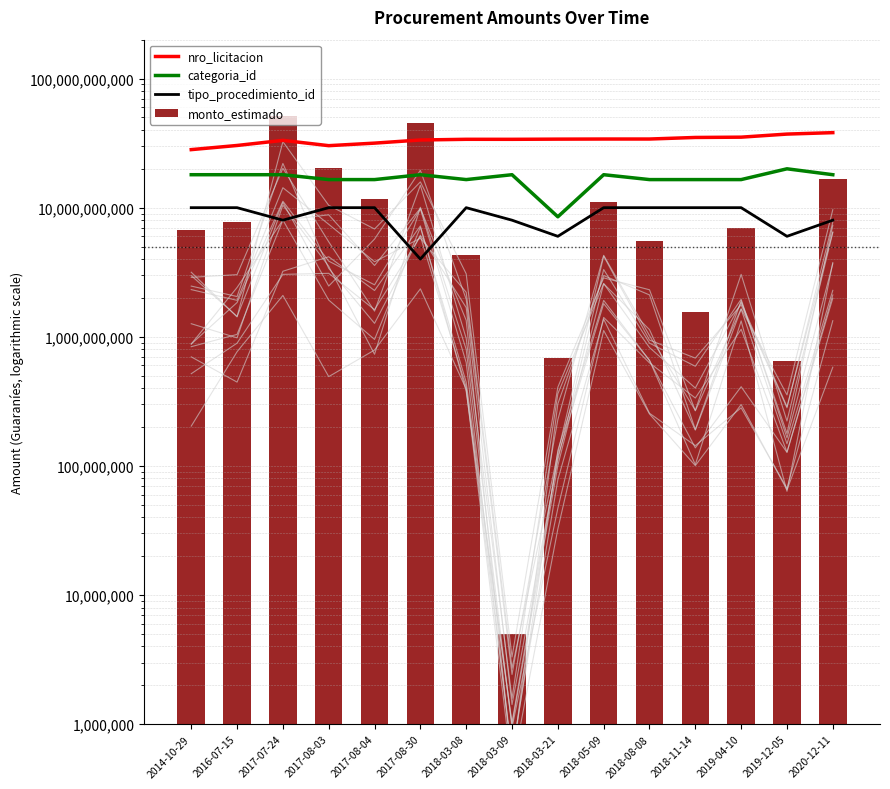

What is the average value of the categoria_id series?

16900000000